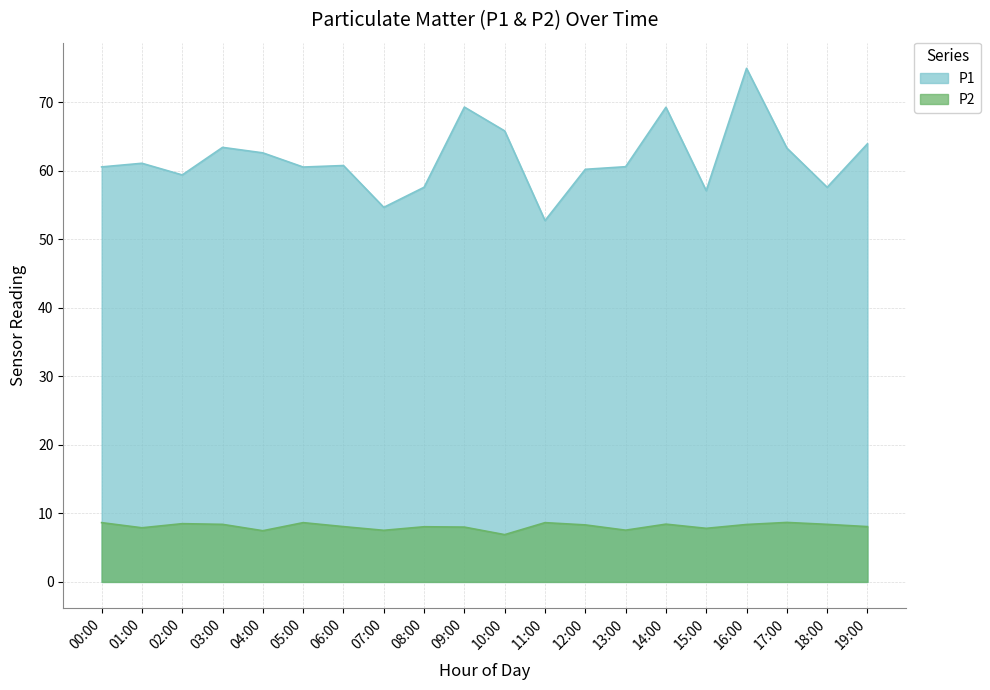

Is it true that P1 equals 62.6 at 04:00?

True